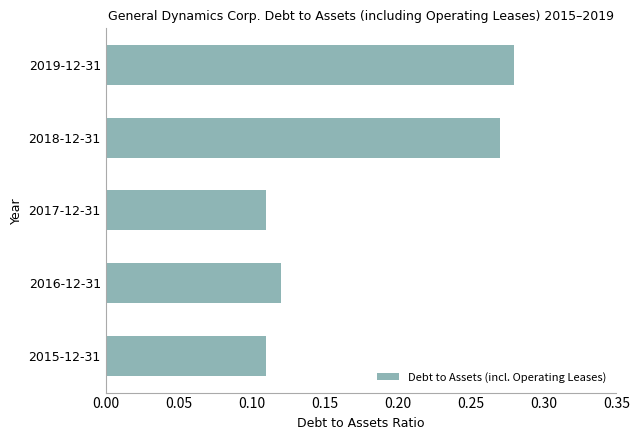

At which category does the chart reach its peak across all series?

2019-12-31